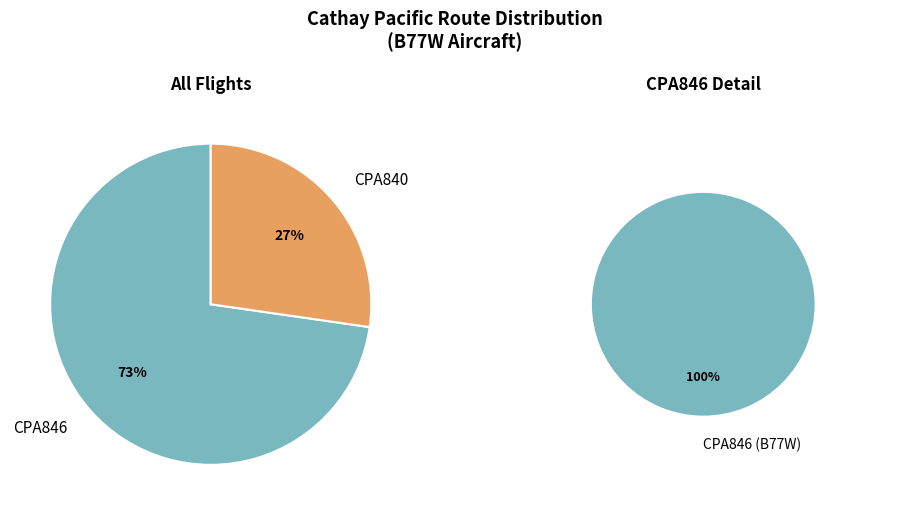

Count the number of slices in the pie.

3